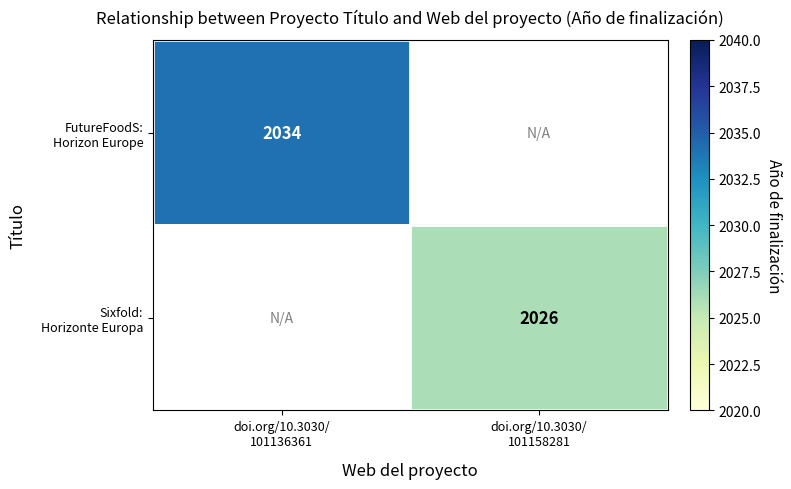

The value of Sixfold: Horizonte Europa at doi.org/10.3030/ 101158281 is 1264.7. True or false?

False